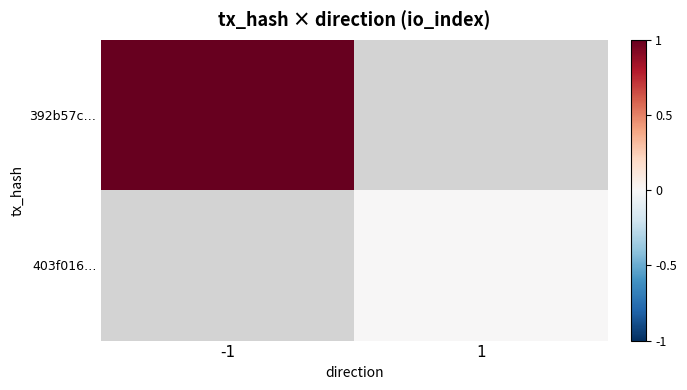

Is the value of 392b57c… at -1 greater than the value of 403f016… at 1?

Yes